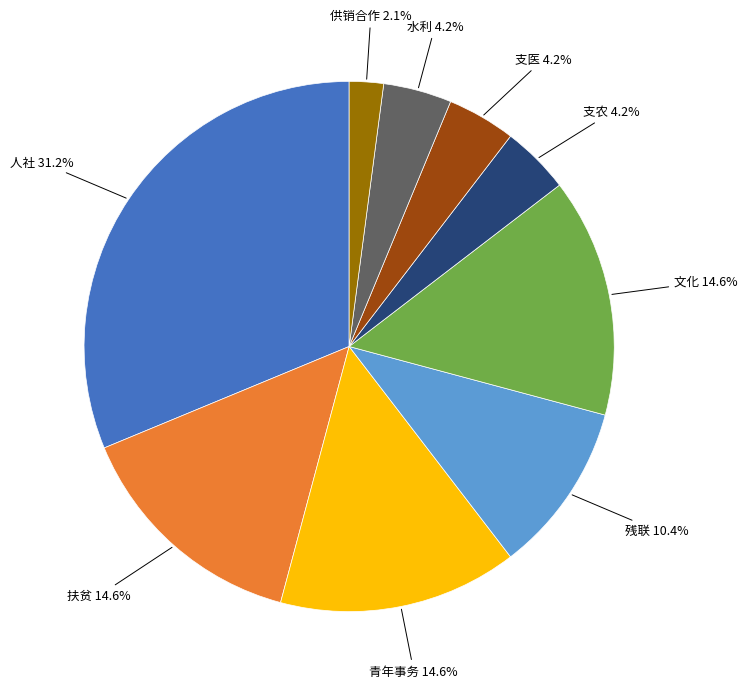

How many segments does this pie chart have?

9